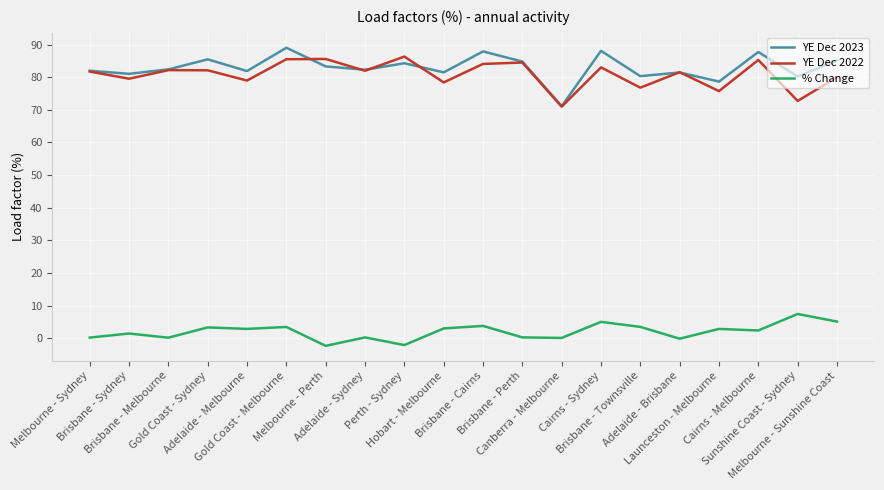

What is the sum of the YE Dec 2022 values at Gold Coast - Melbourne and Canberra - Melbourne?

156.5